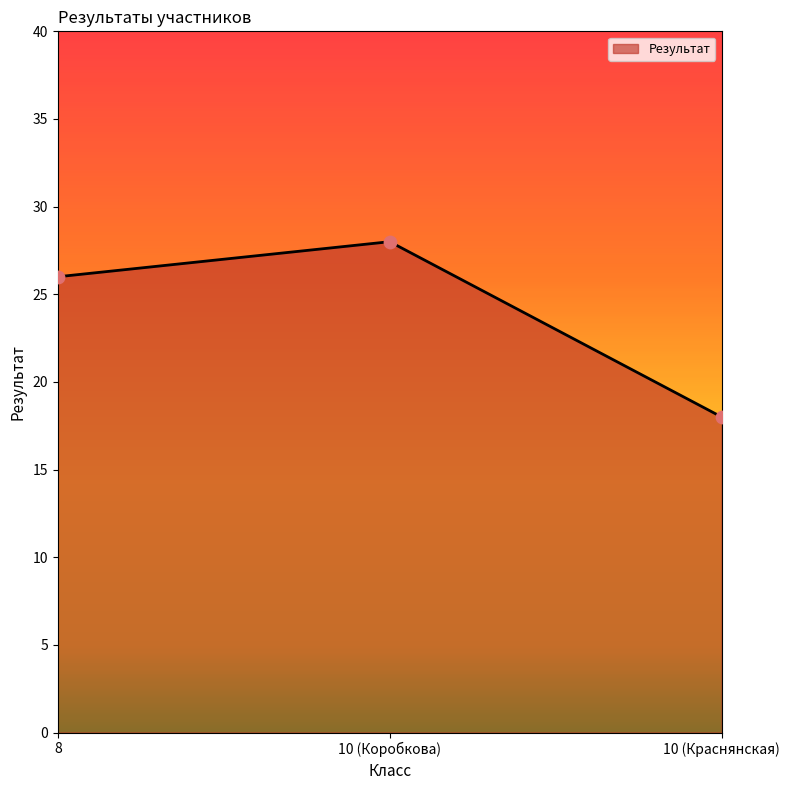

Approximately how many times larger is the value at 10 (Коробкова) compared to 10 (Краснянская)?

1.6